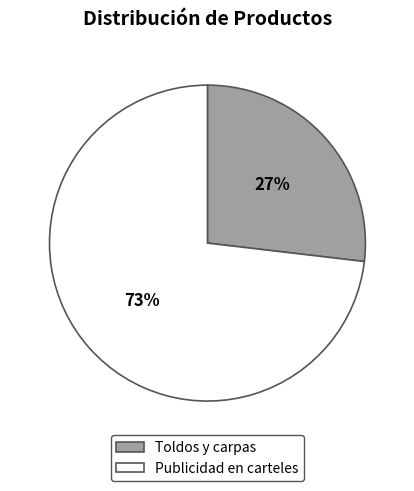

To the nearest percent, what portion does Toldos y carpas represent?

27%